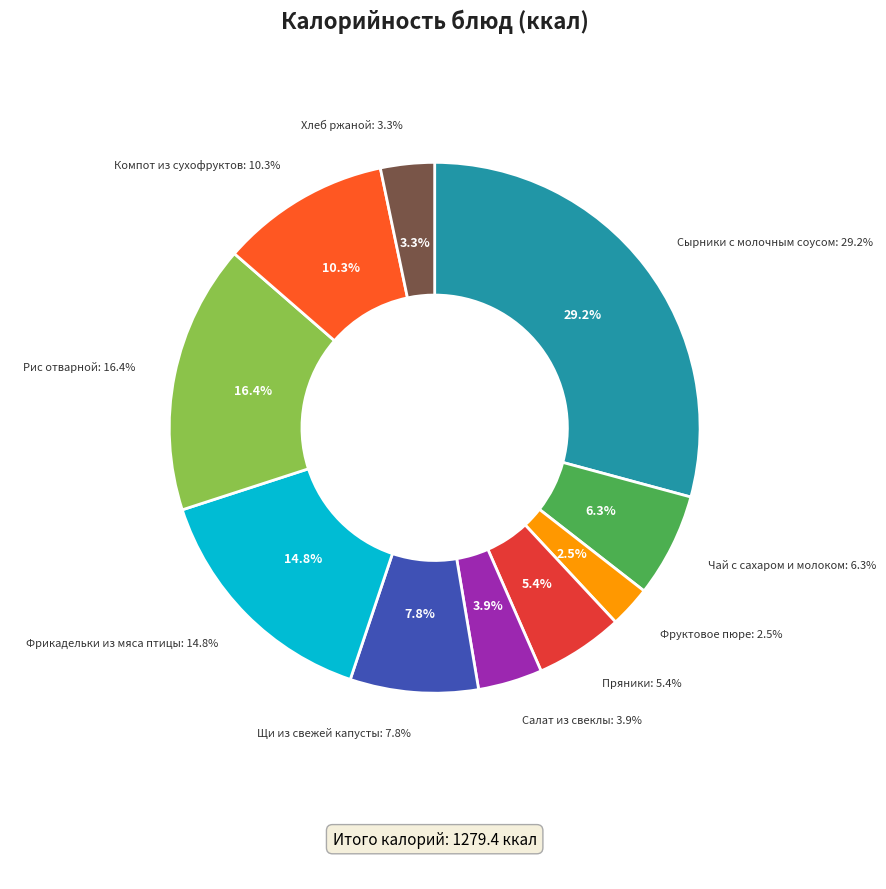

Count the number of slices in the pie.

10